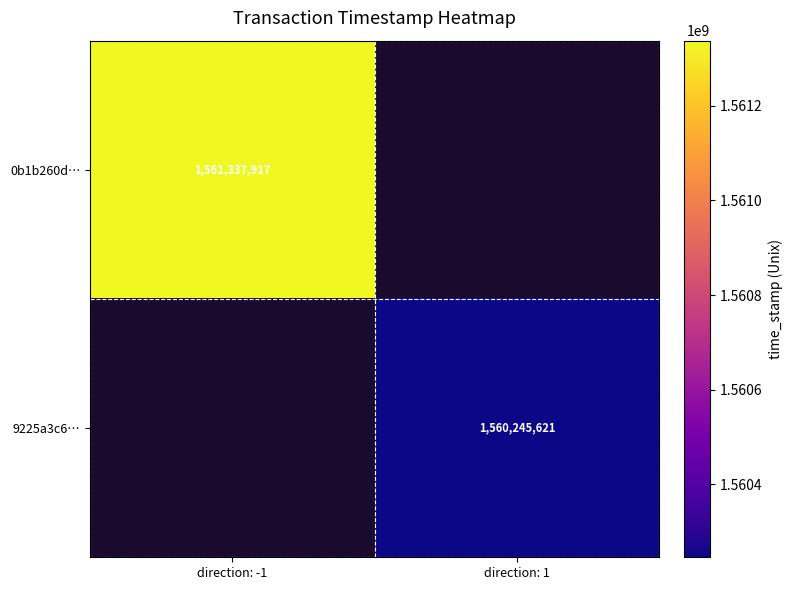

How many series are shown in this chart?

2